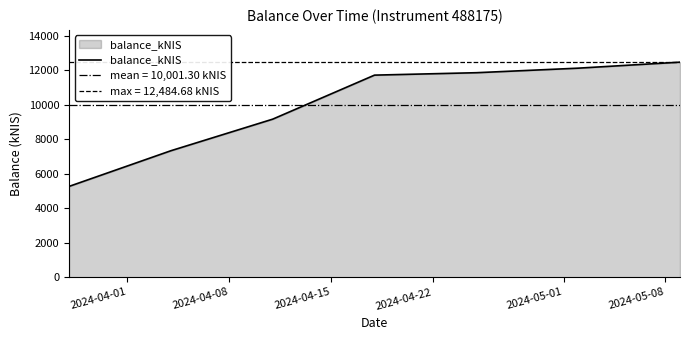

What is the highest value of the balance_kNIS series?

12484.7